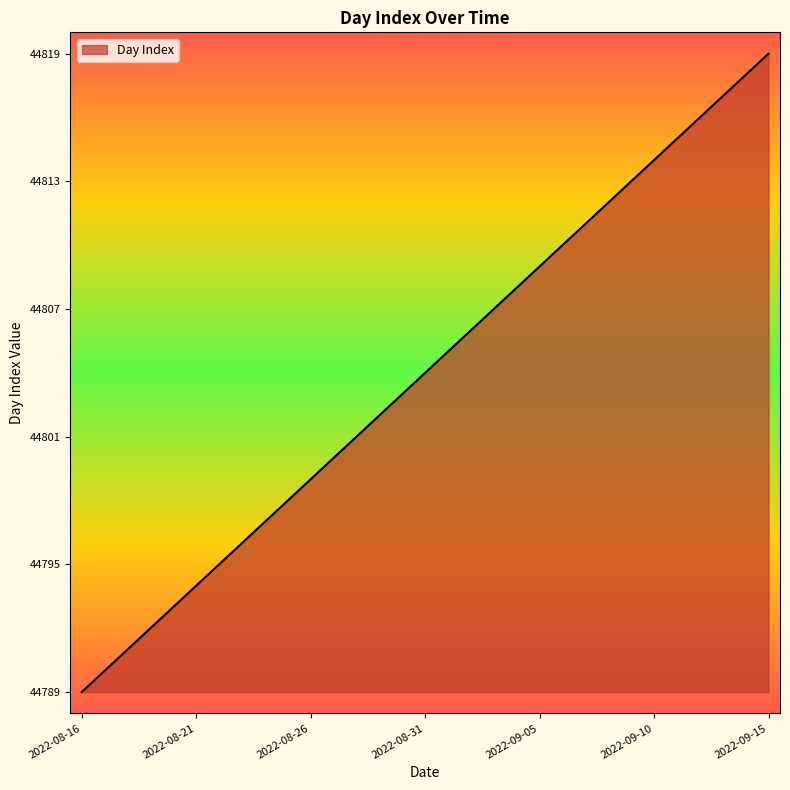

What is the minimum value shown in the chart?

44789